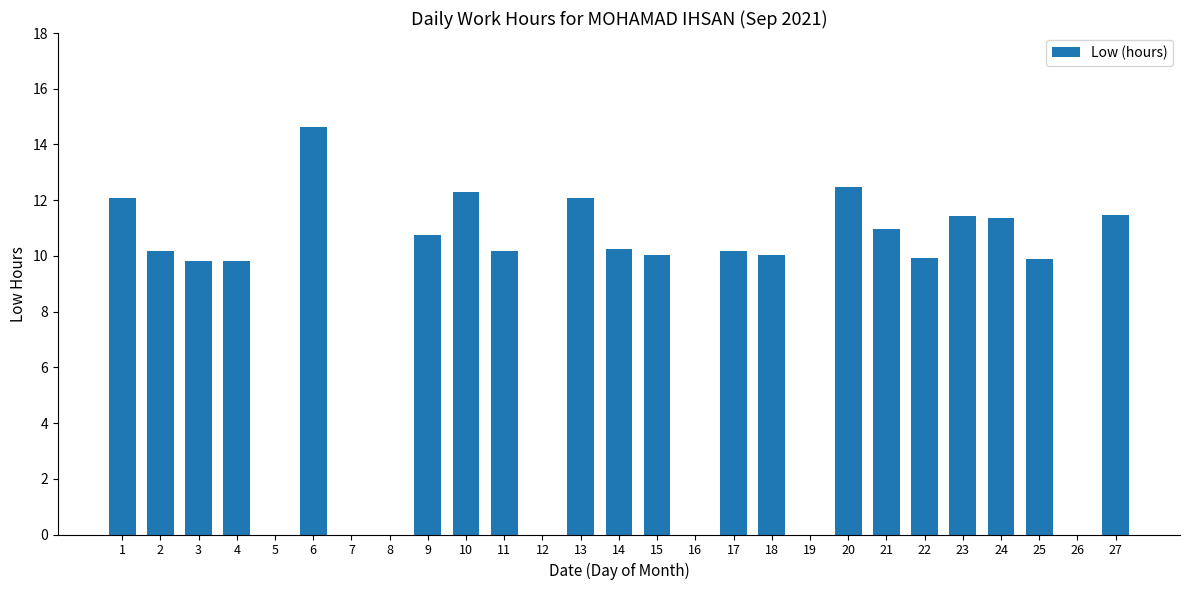

What is the maximum value shown in the chart?

14.6